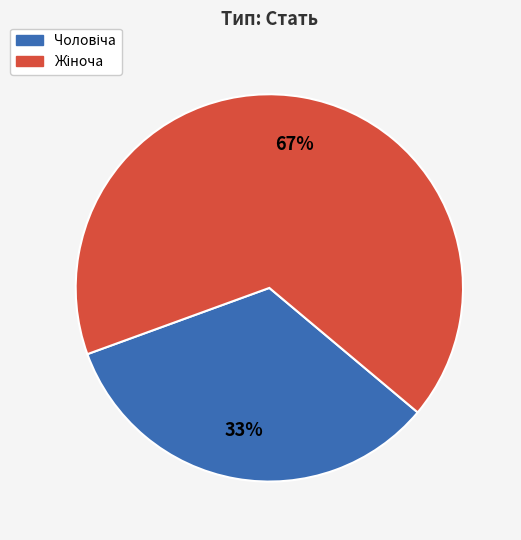

To the nearest percent, what is the average slice percentage?

50%